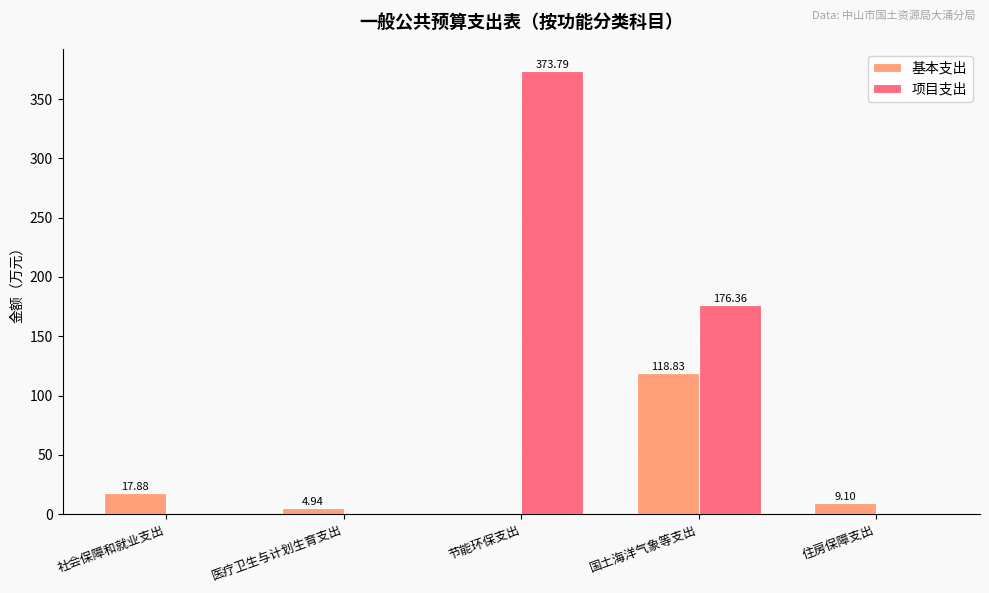

What is the approximate value of 基本支出 at 社会保障和就业支出?

17.9